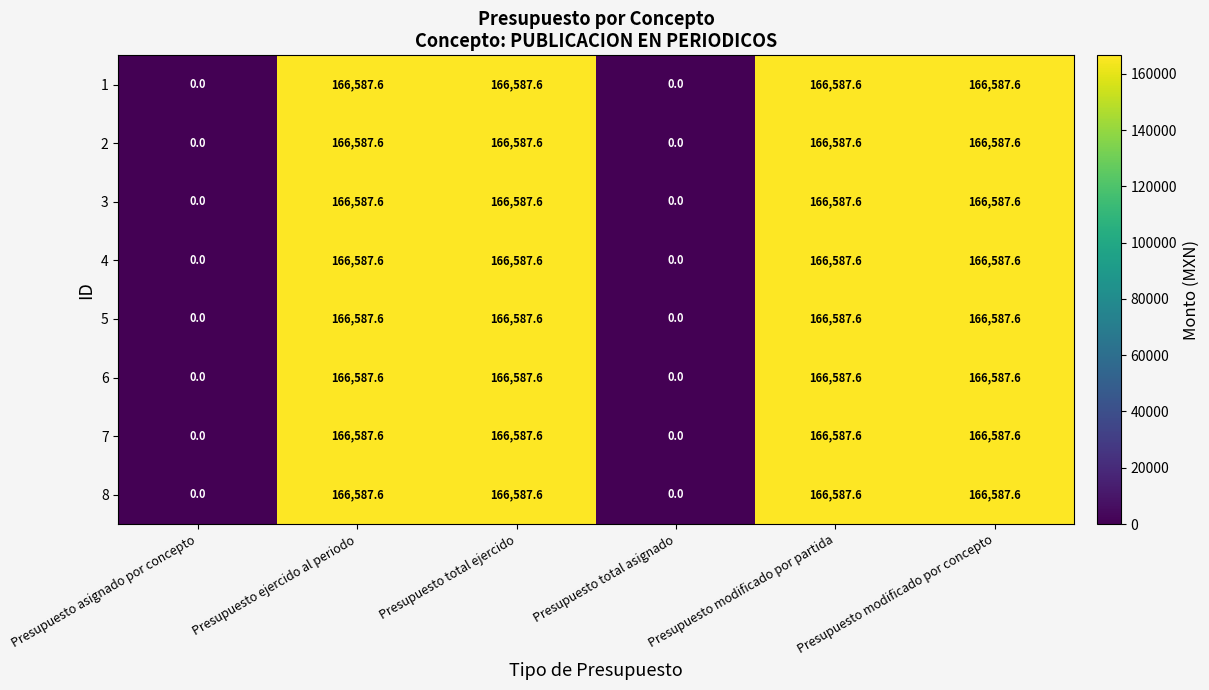

What is the average value of the 7 series?

111058.4